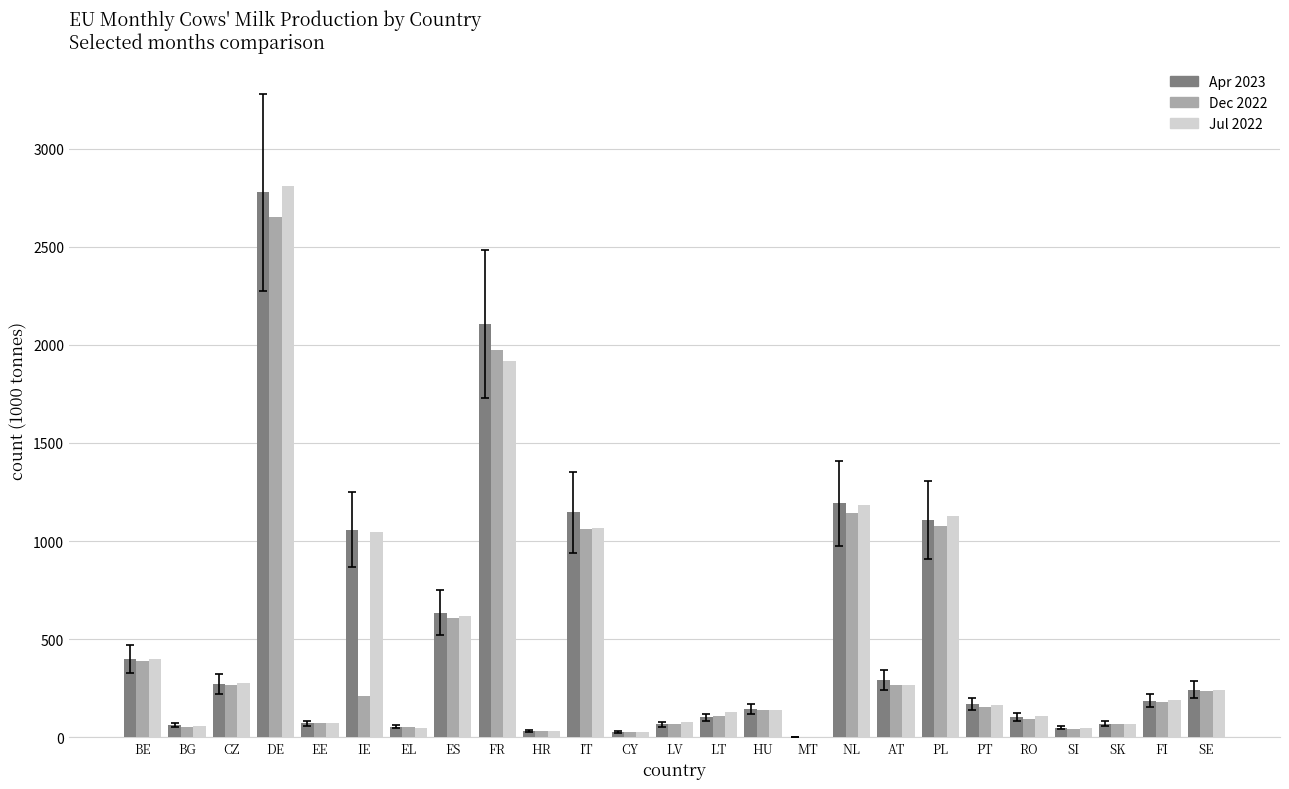

The Jul 2022 series shows 266.3 at AT. True or false?

True